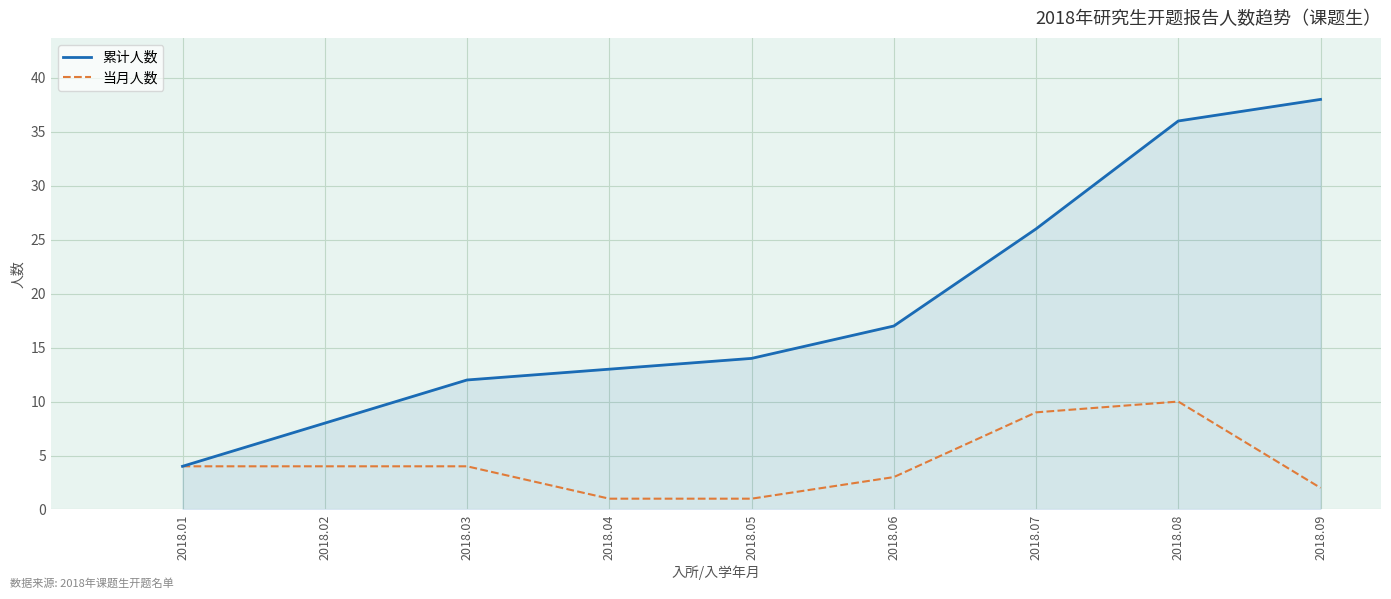

At which category is the sum across all series the highest?

2018.08